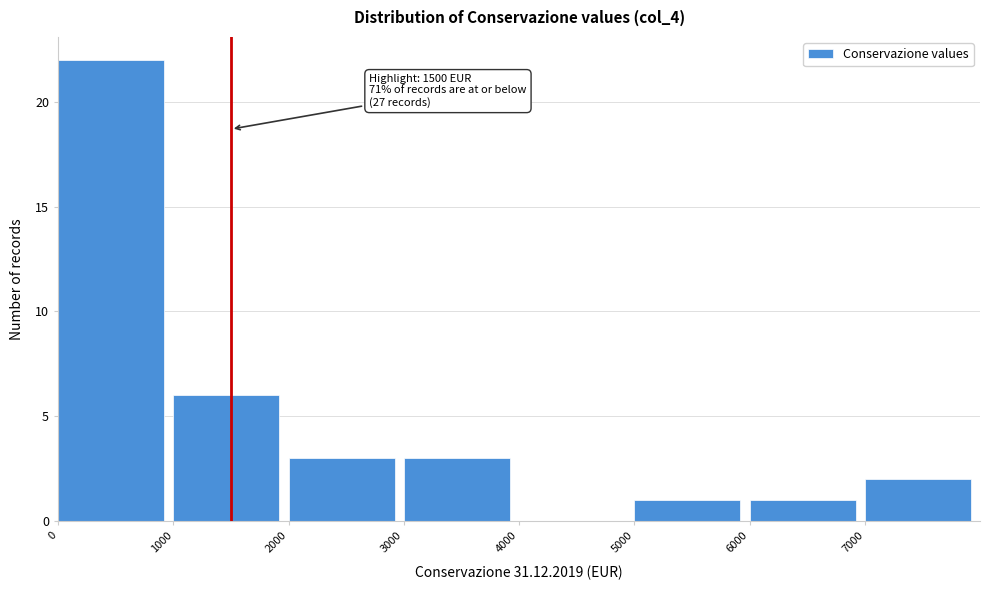

Over which range of the x-axis is the bar tallest?

0 to 1000